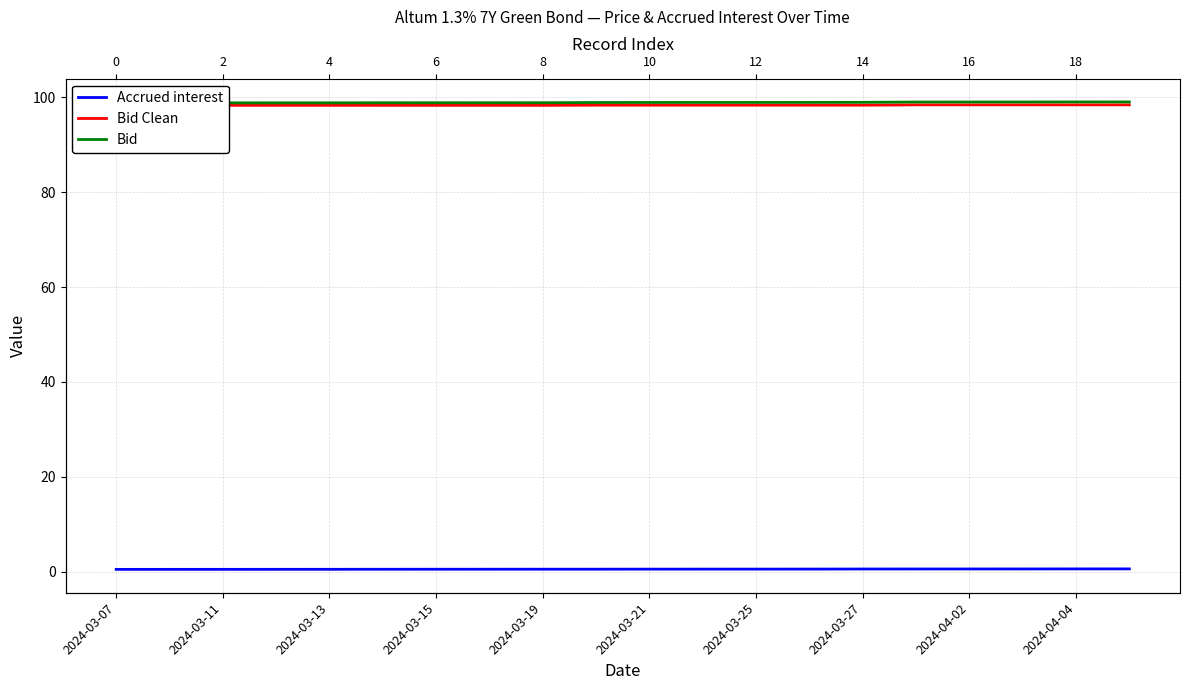

List the labels in order of Accrued interest value, largest first.

19, 18, 17, 16, 15, 14, 13, 12, 11, 10, 2024-04-04, 2024-04-02, 2024-03-27, 2024-03-25, 2024-03-21, 2024-03-19, 2024-03-15, 2024-03-13, 2024-03-11, 2024-03-07